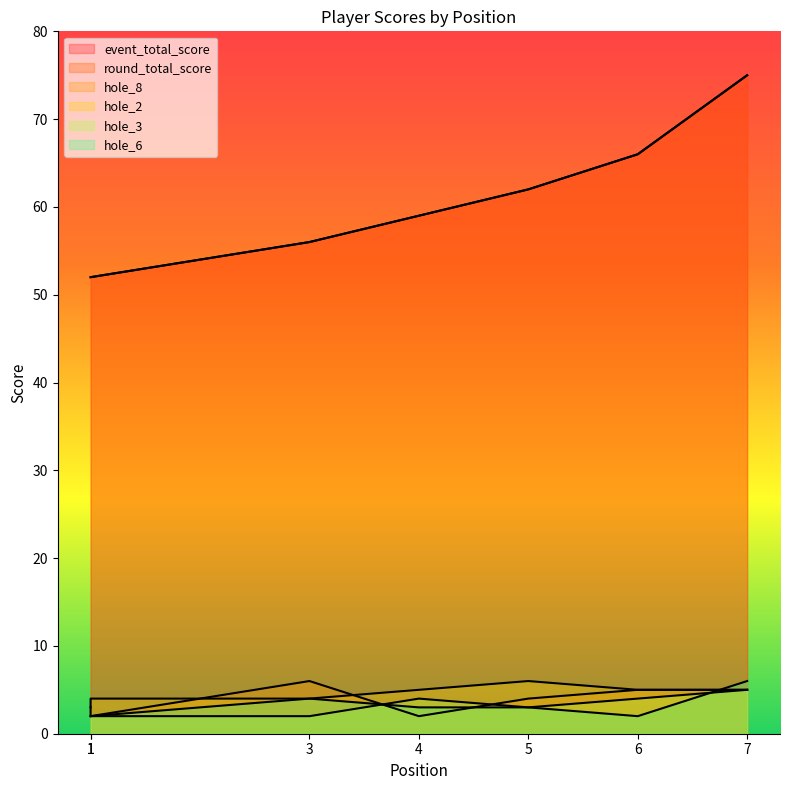

List the labels in order of event_total_score value, smallest first.

1, 1, 3, 4, 5, 6, 7